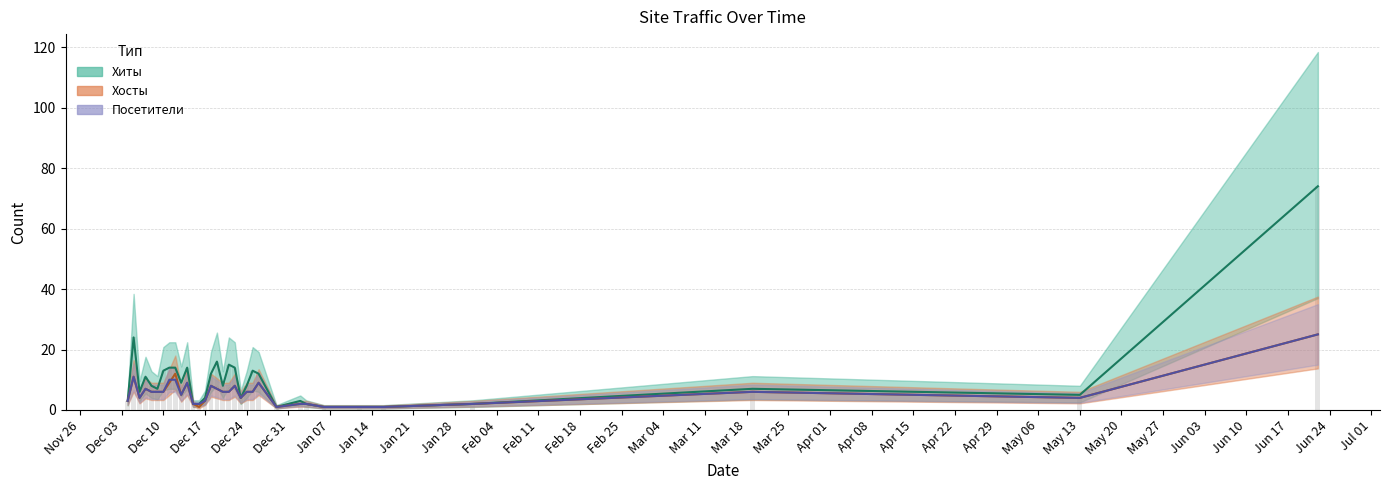

What position from the left is Jan 21?

9